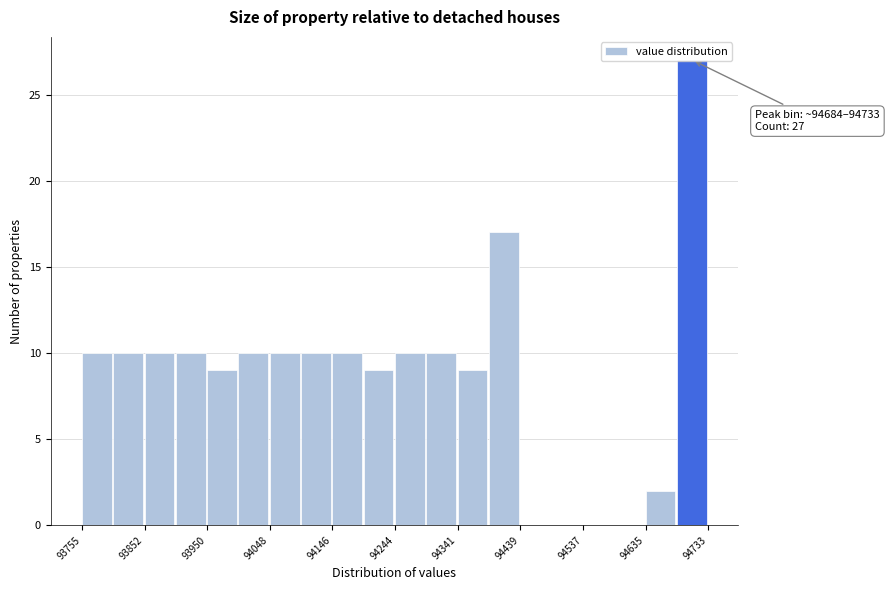

Which range on the x-axis has the tallest bar?

94680 to 94730